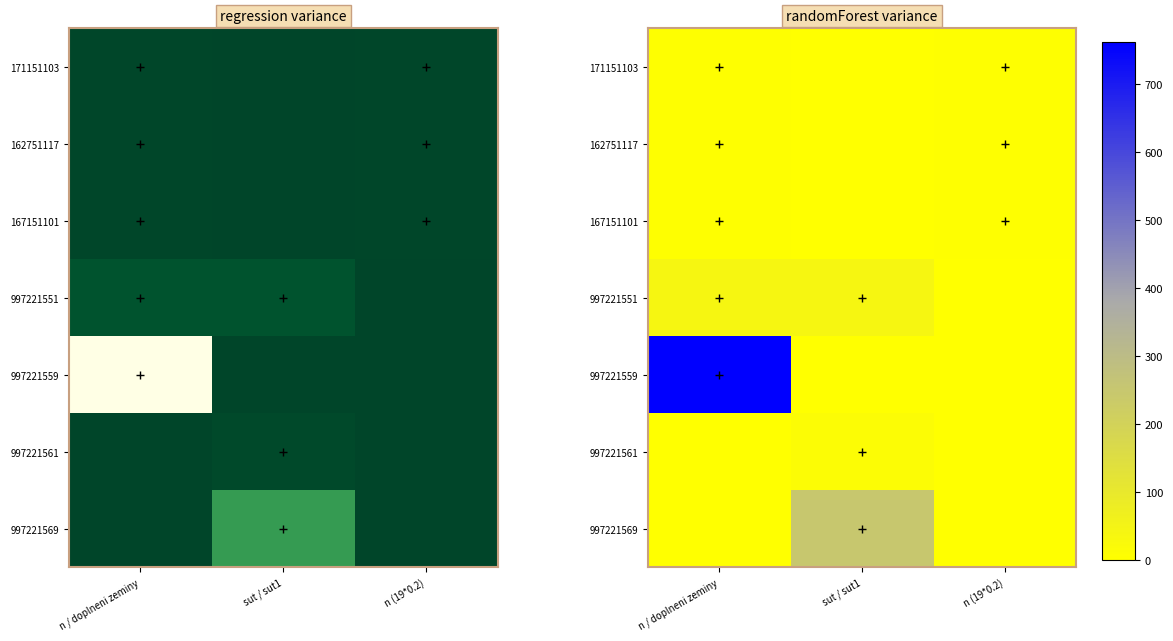

How many data points does each series have?

3